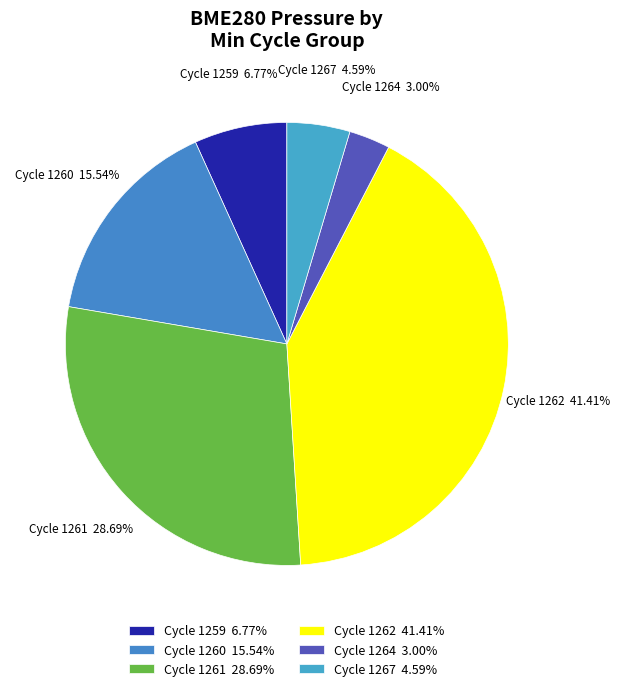

How many slices are in this pie chart?

6